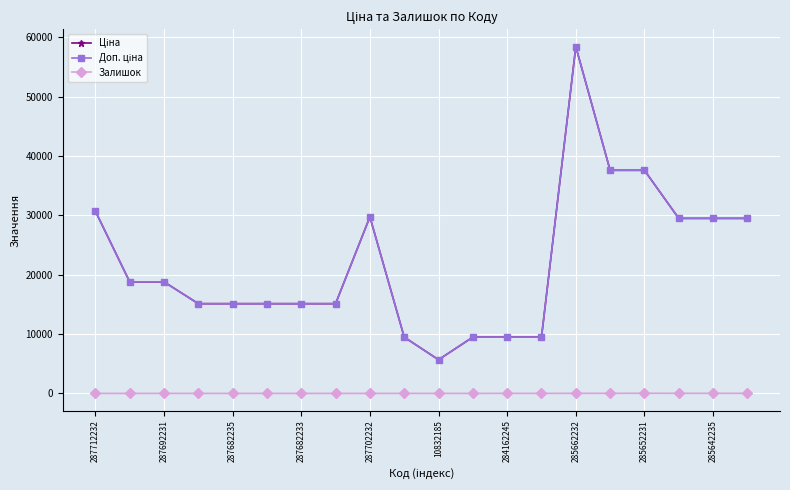

What is the average value of the Залишок series?

5.0